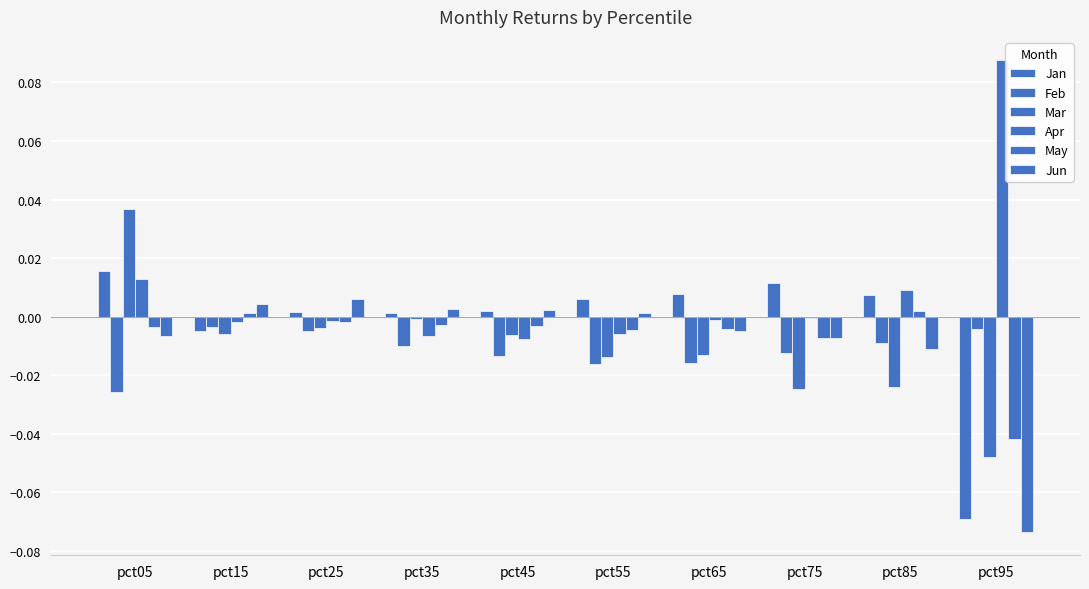

How many categories are shown in the chart?

10